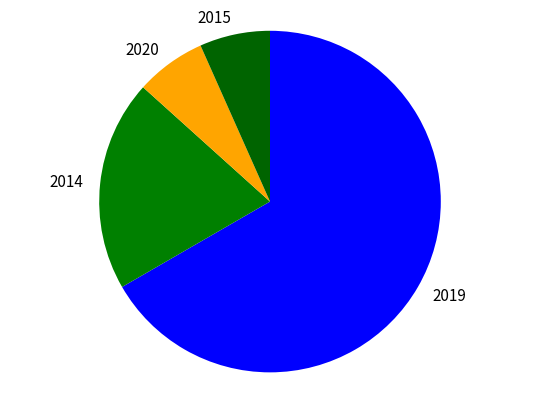

True or false: 2019 accounts for 75% of the total.

False